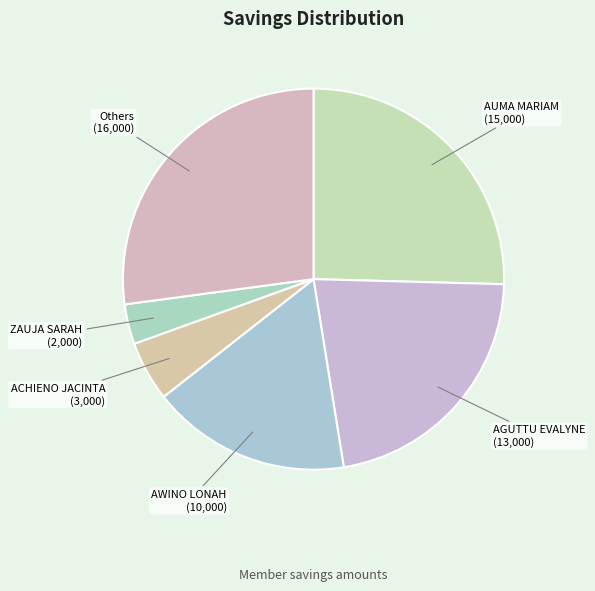

Combined, do AWINO LONAH and ZAUJA SARAH account for over 50%?

No